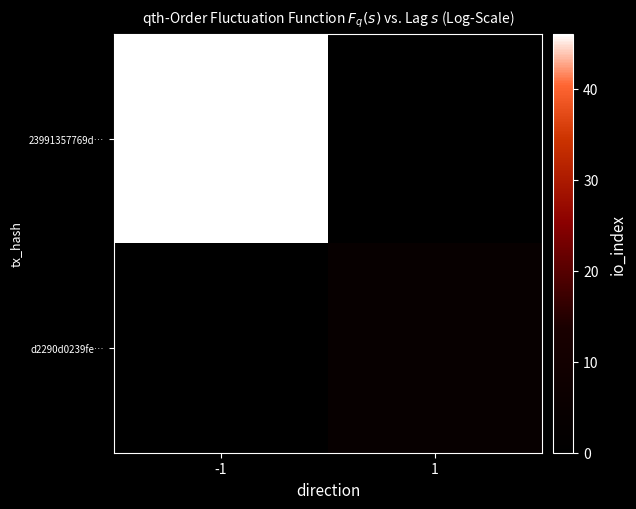

At which category is the sum across all series the highest?

-1